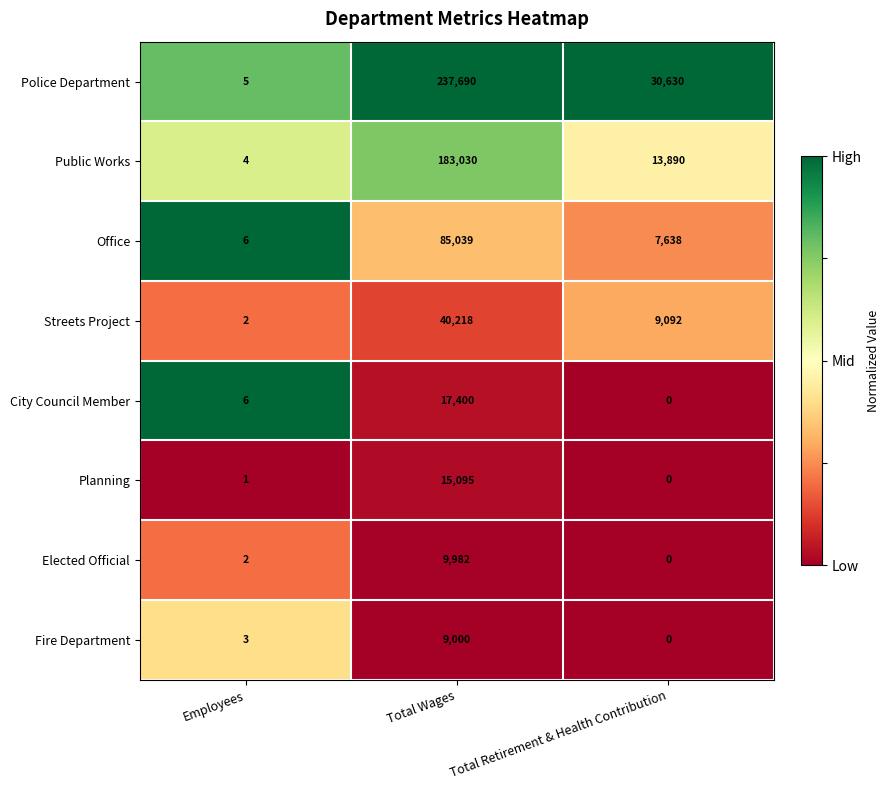

At which category is the sum across all series the highest?

Total Wages